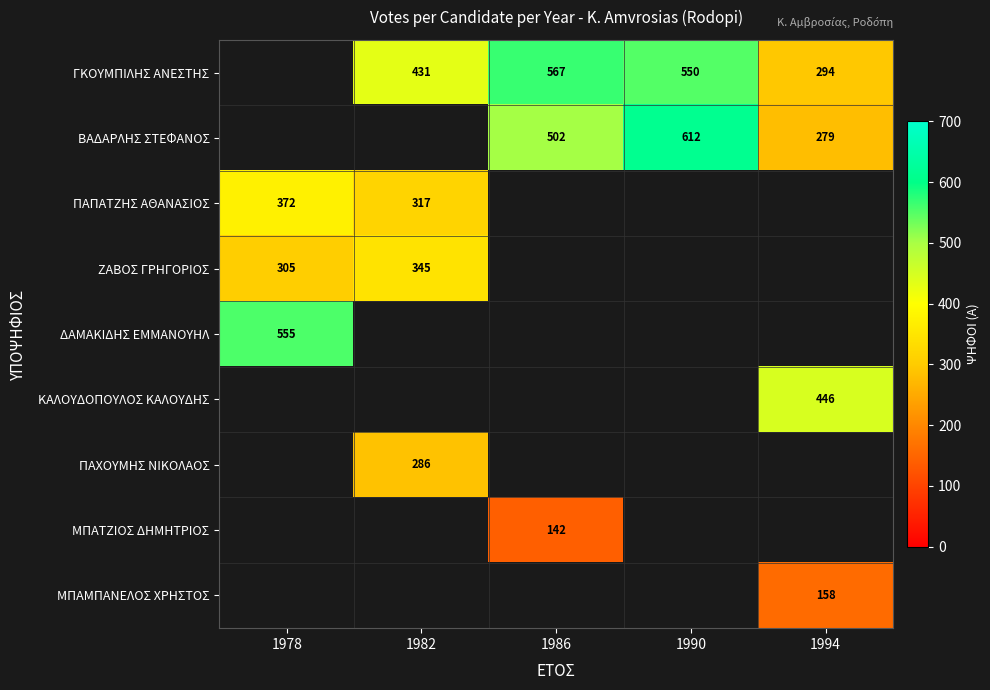

Is it true that ΒΑΔΑΡΛΗΣ ΣΤΕΦΑΝΟΣ equals 279 at 1994?

True